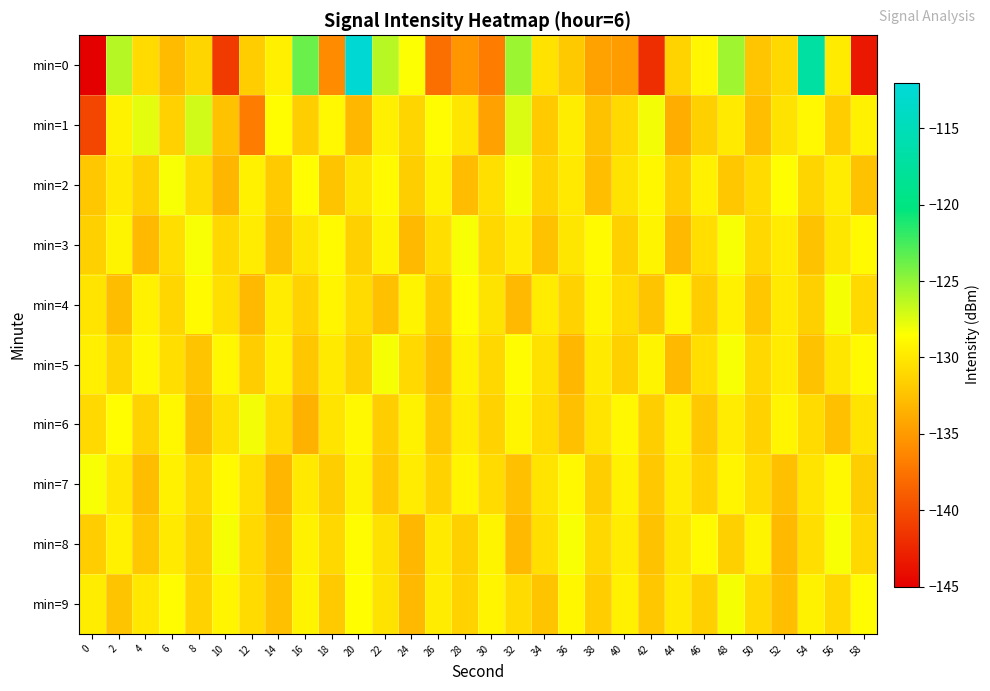

At which category is the sum across all series the highest?

20